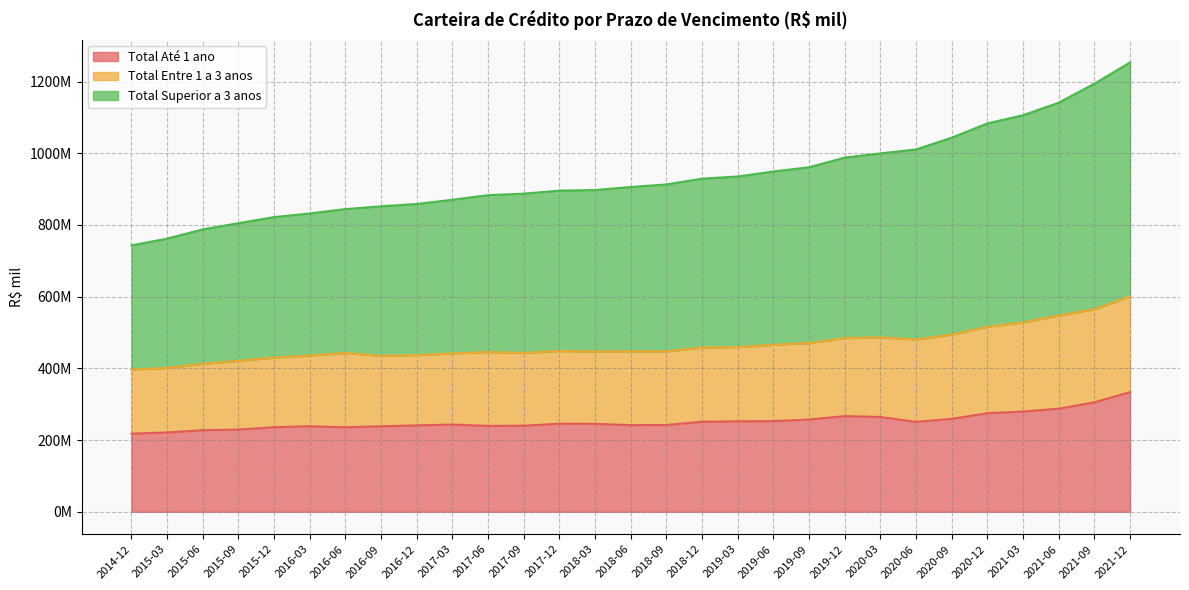

What is the label of the 13th point from the left?

2017-12